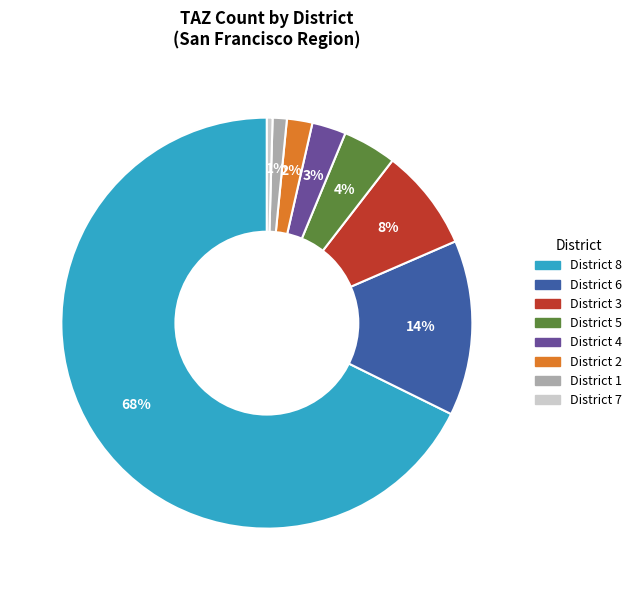

Is there a majority slice in this chart?

Yes